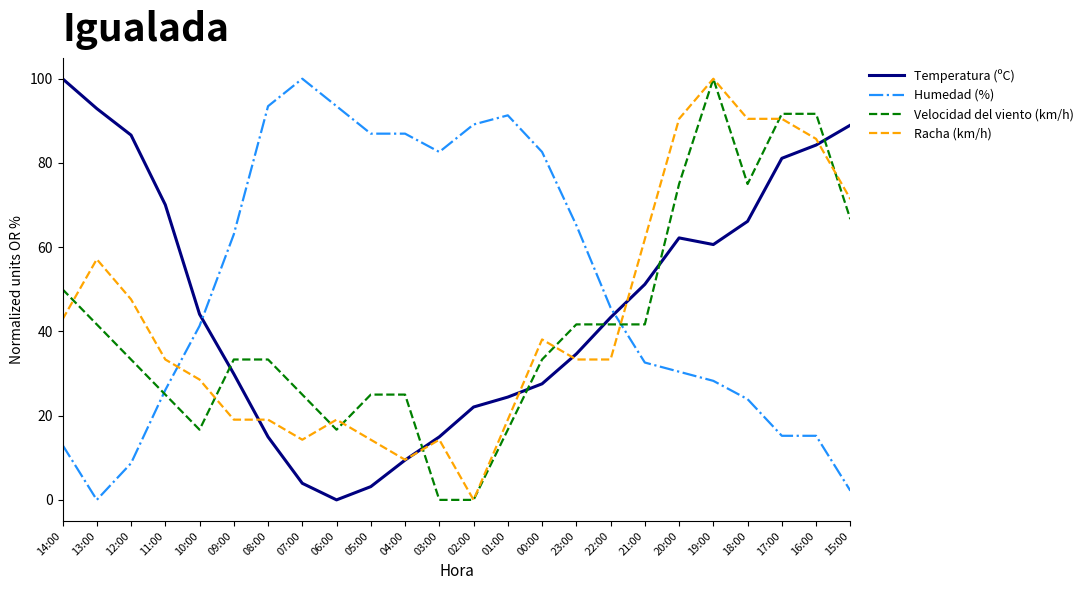

Reading left to right, extract all data points from this chart.

Temperatura (ºC): 100.0	92.9	86.6	70.1	44.1	29.9	15.0	3.9	0.0	3.1	9.4	15.0	22.0	24.4	27.6	34.6	43.3	51.2	62.2	60.6	66.1	81.1	84.3	89.0
Humedad (%): 13.0	0.0	8.7	26.1	41.3	63.0	93.5	100.0	93.5	87.0	87.0	82.6	89.1	91.3	82.6	65.2	45.7	32.6	30.4	28.3	23.9	15.2	15.2	2.2
Velocidad del viento (km/h): 50.0	41.7	33.3	25.0	16.7	33.3	33.3	25.0	16.7	25.0	25.0	0.0	0.0	16.7	33.3	41.7	41.7	41.7	75.0	100.0	75.0	91.7	91.7	66.7
Racha (km/h): 42.9	57.1	47.6	33.3	28.6	19.0	19.0	14.3	19.0	14.3	9.5	14.3	0.0	19.0	38.1	33.3	33.3	61.9	90.5	100.0	90.5	90.5	85.7	71.4